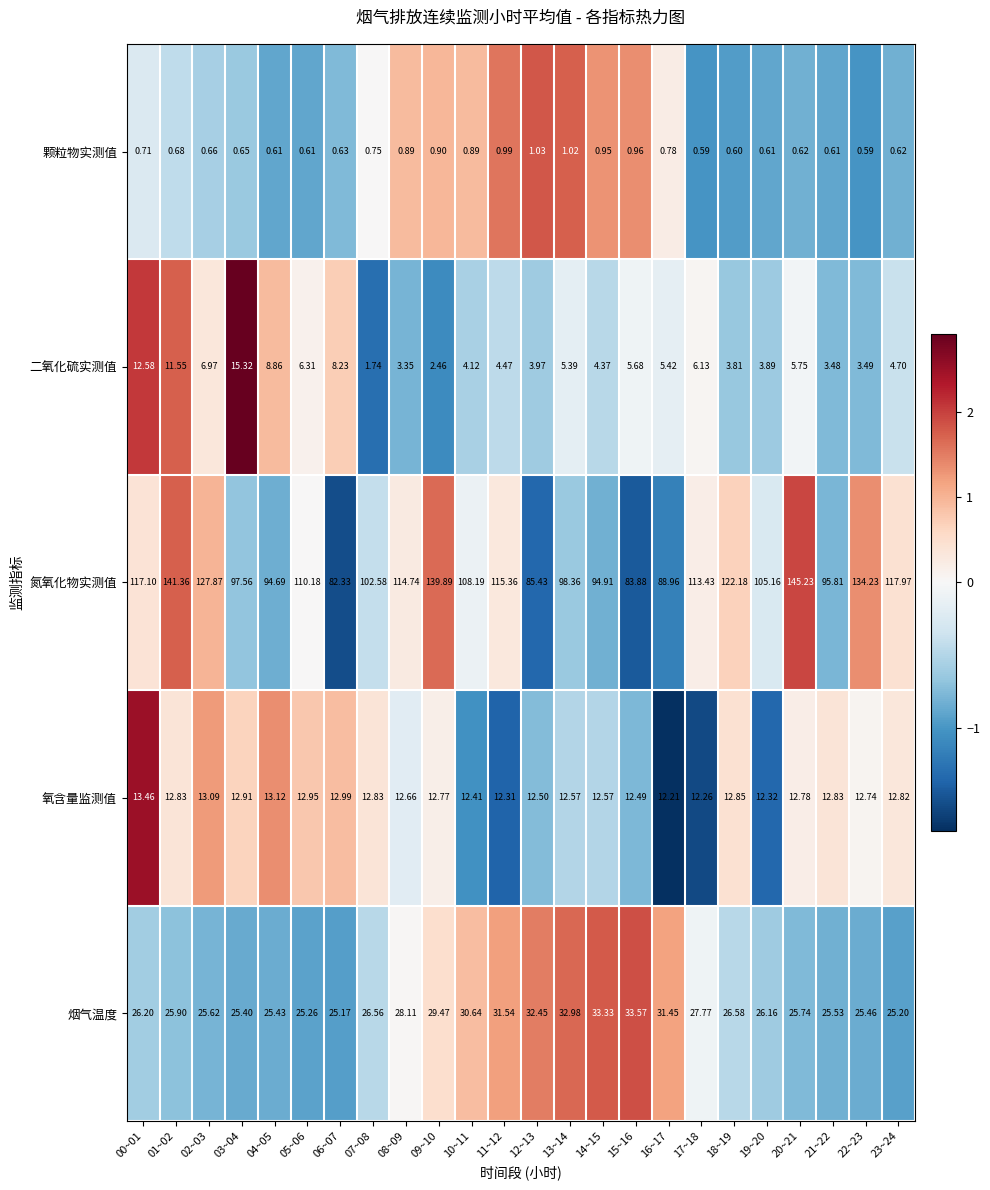

Which series has the largest range (max minus min)?

氮氧化物实测值